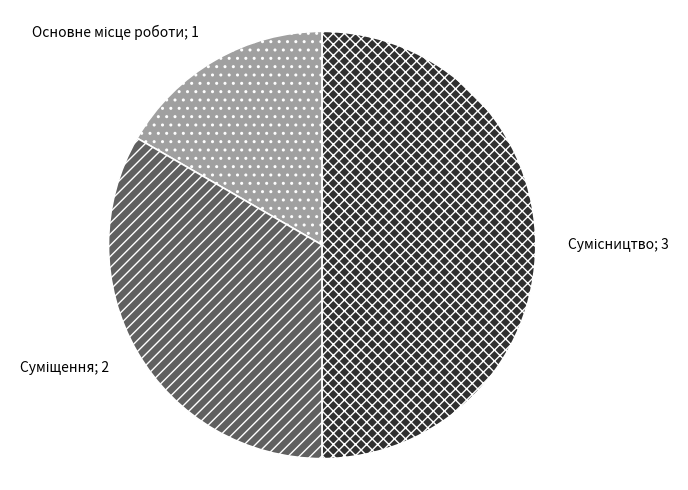

What percentage is the Сумісництво slice, to the nearest percent?

50%